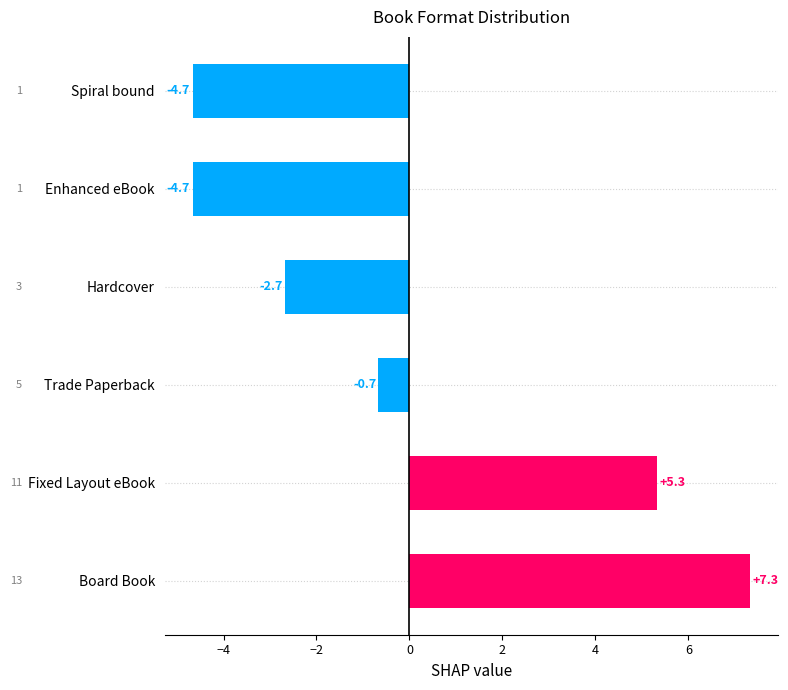

At which category does the chart reach its peak across all series?

Board Book